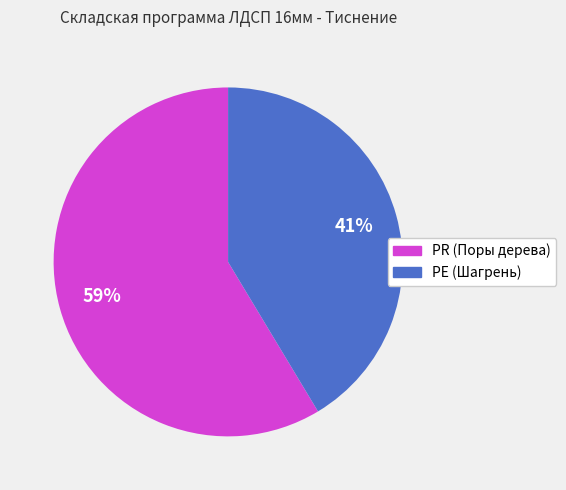

True or false: РЕ (Шагрень) accounts for 51% of the total.

False